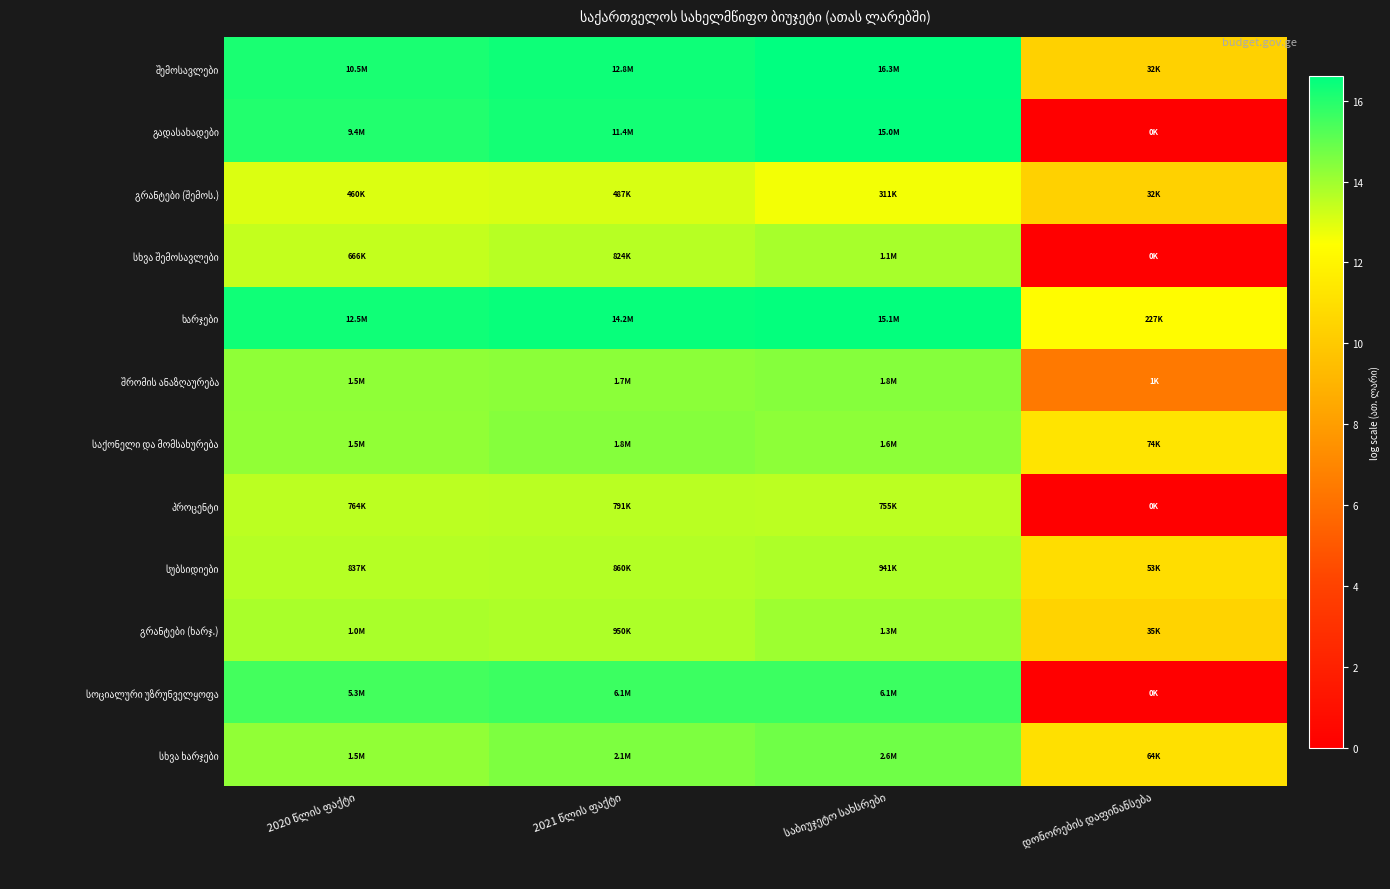

Where does the გრანტები (შემოს.) series first go above 13?

2020 წლის ფაქტი